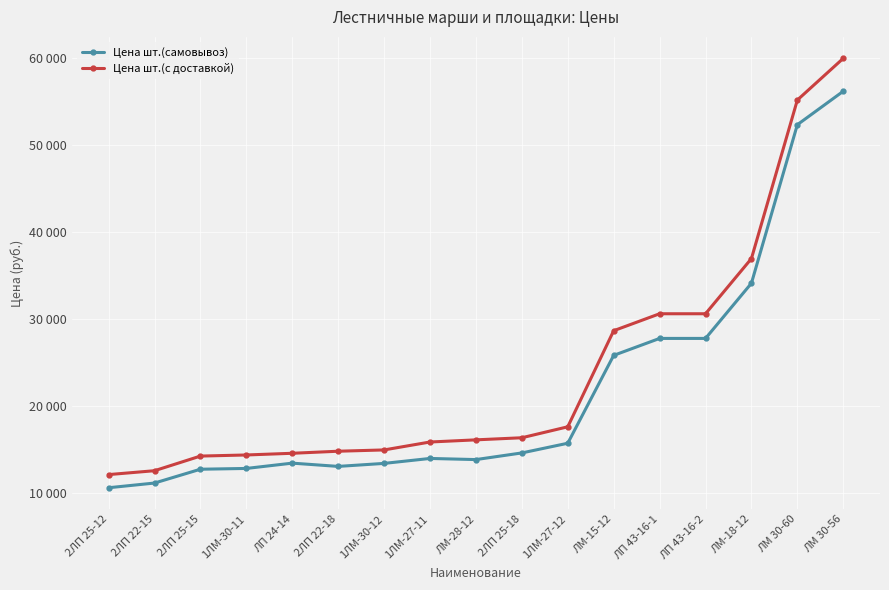

Where does the Цена шт.(с доставкой) series first go above 16090?

2ЛП 25-18